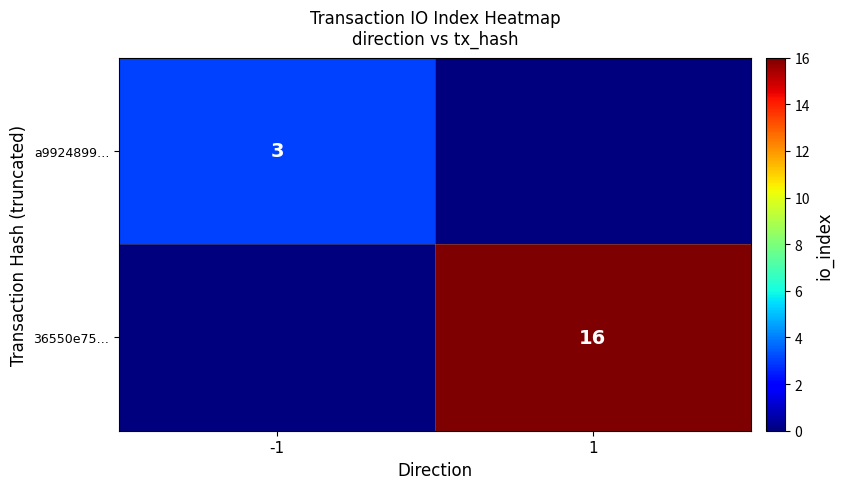

Is it true that 36550e75… equals 26 at 1?

False